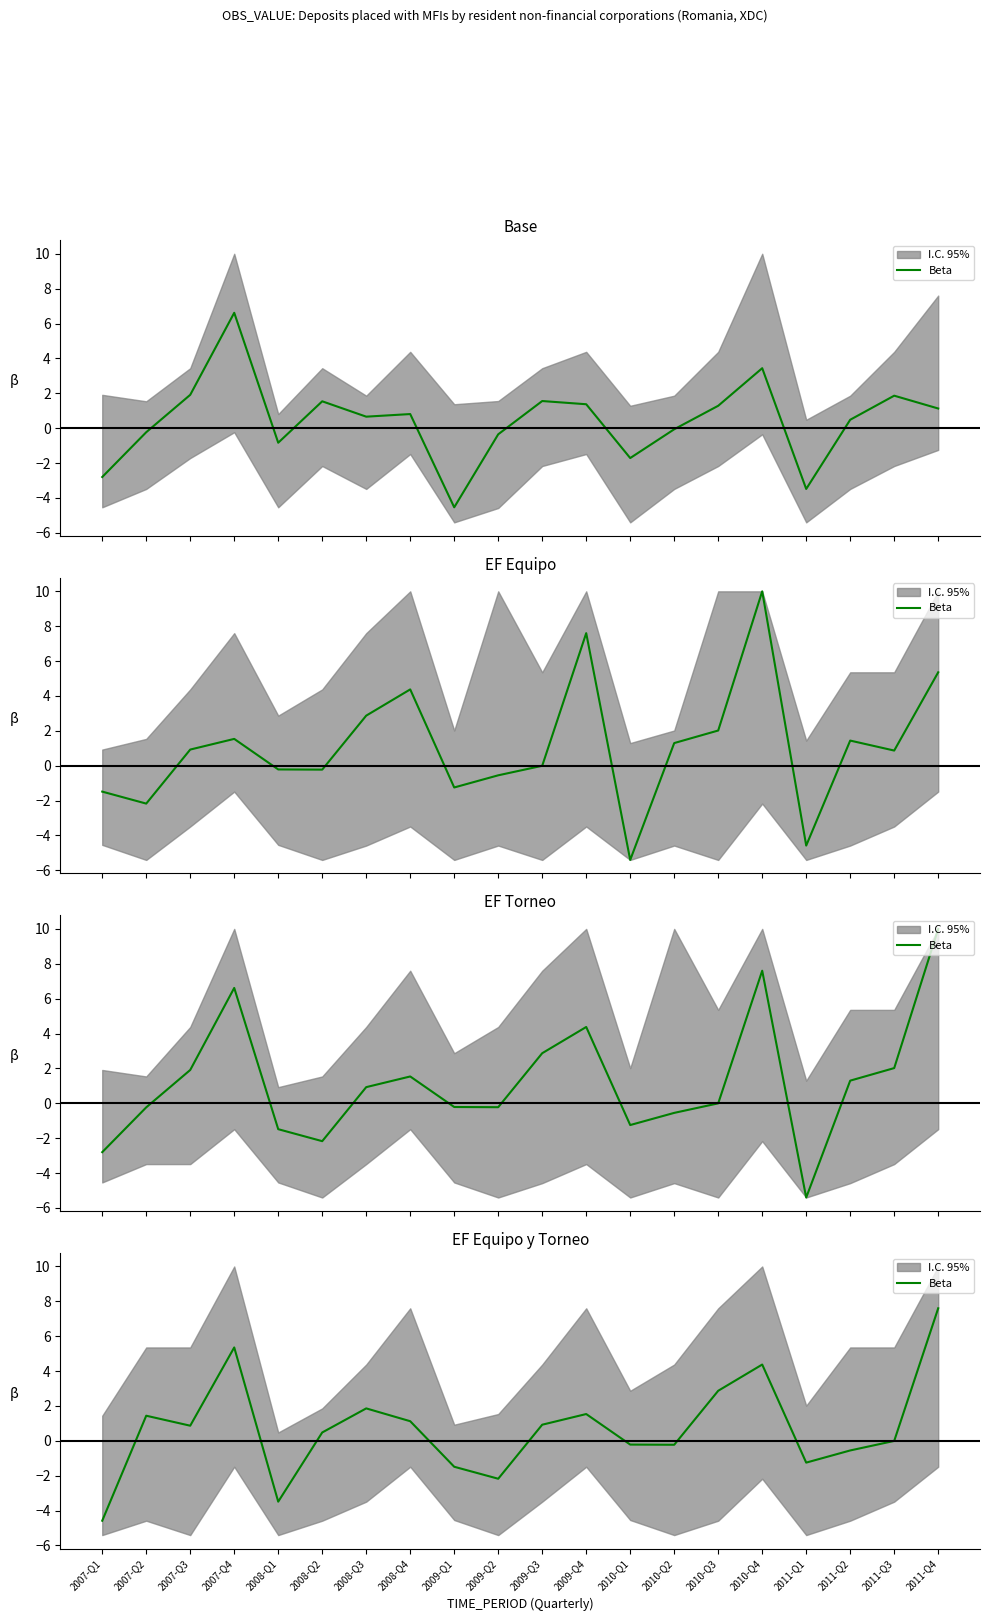

Does the chart display data point markers on the line(s)?

No